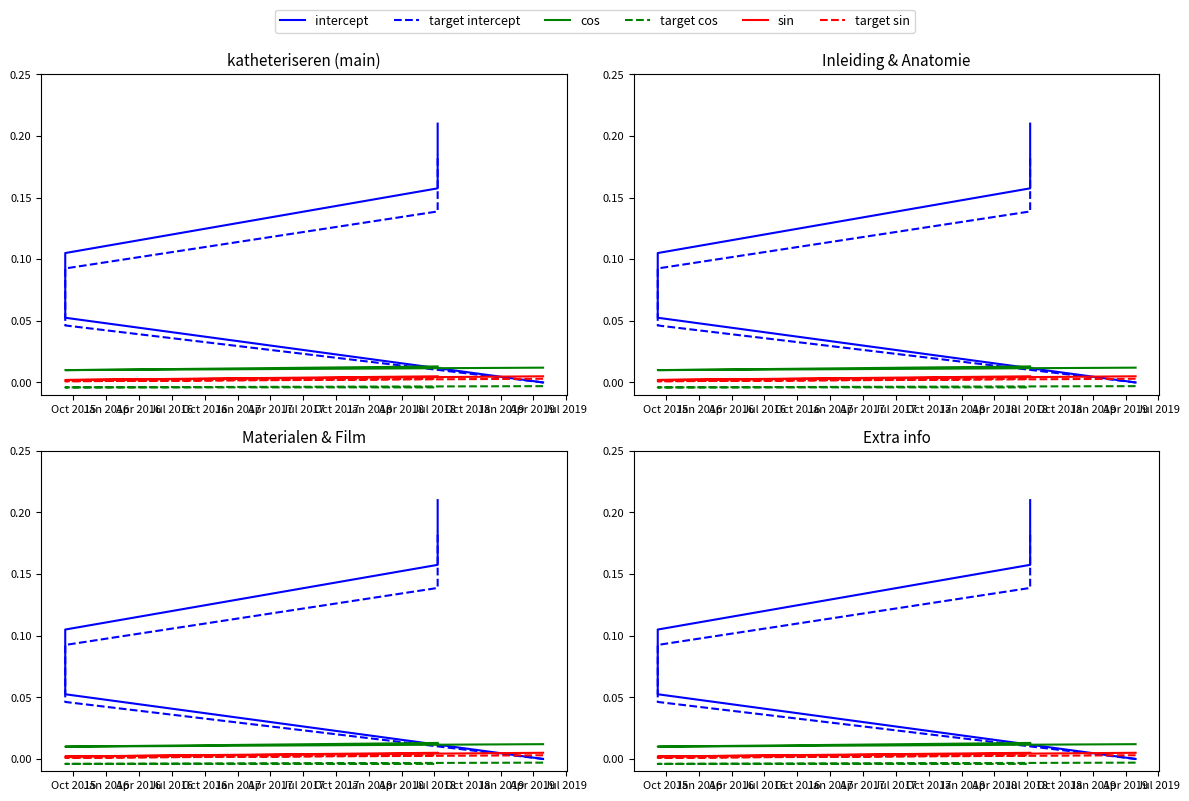

What is the spread (max minus min) of values at Jul 2016?

0.2